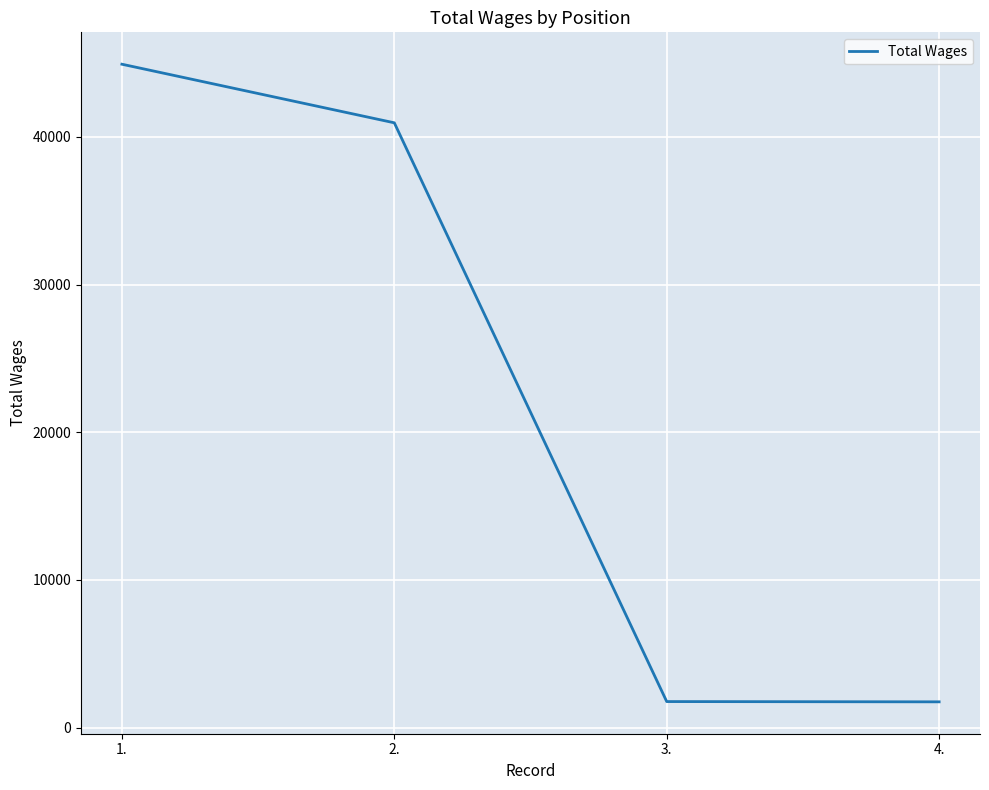

Does the chart have visible grid lines?

Yes